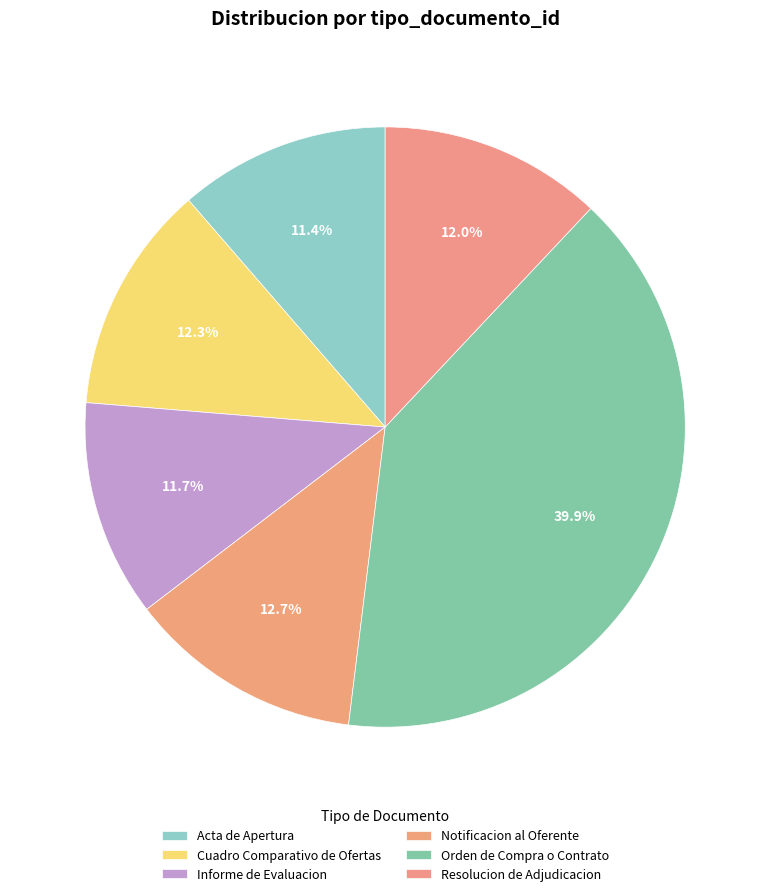

To the nearest percent, what portion does Notificacion al Oferente represent?

13%